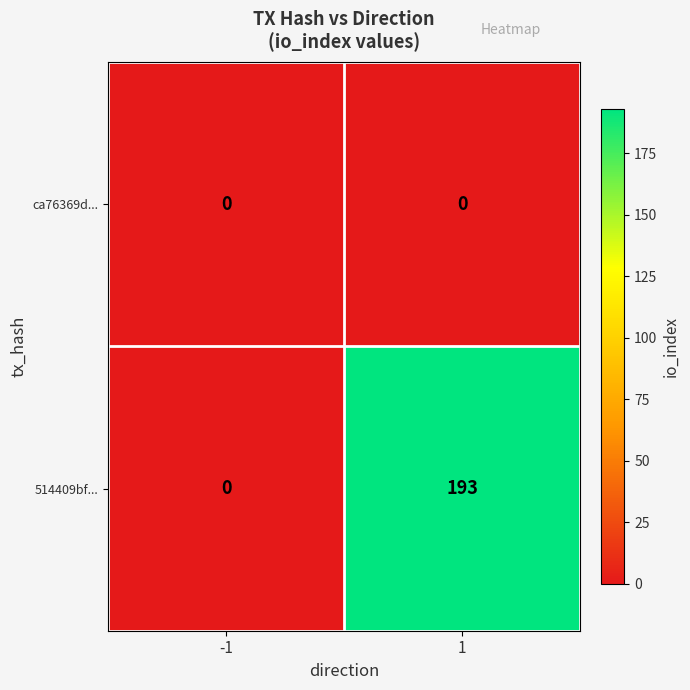

The ca76369d... series shows 0 at -1. True or false?

True